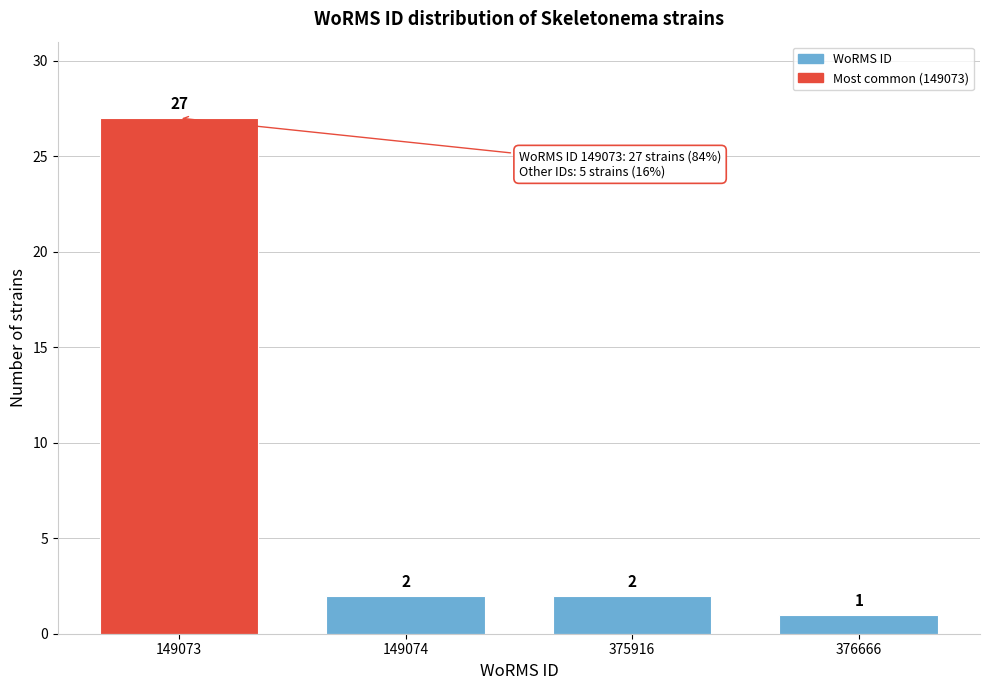

Reading left to right, extract all data points from this chart.

149073=27	149074=2	375916=2	376666=1